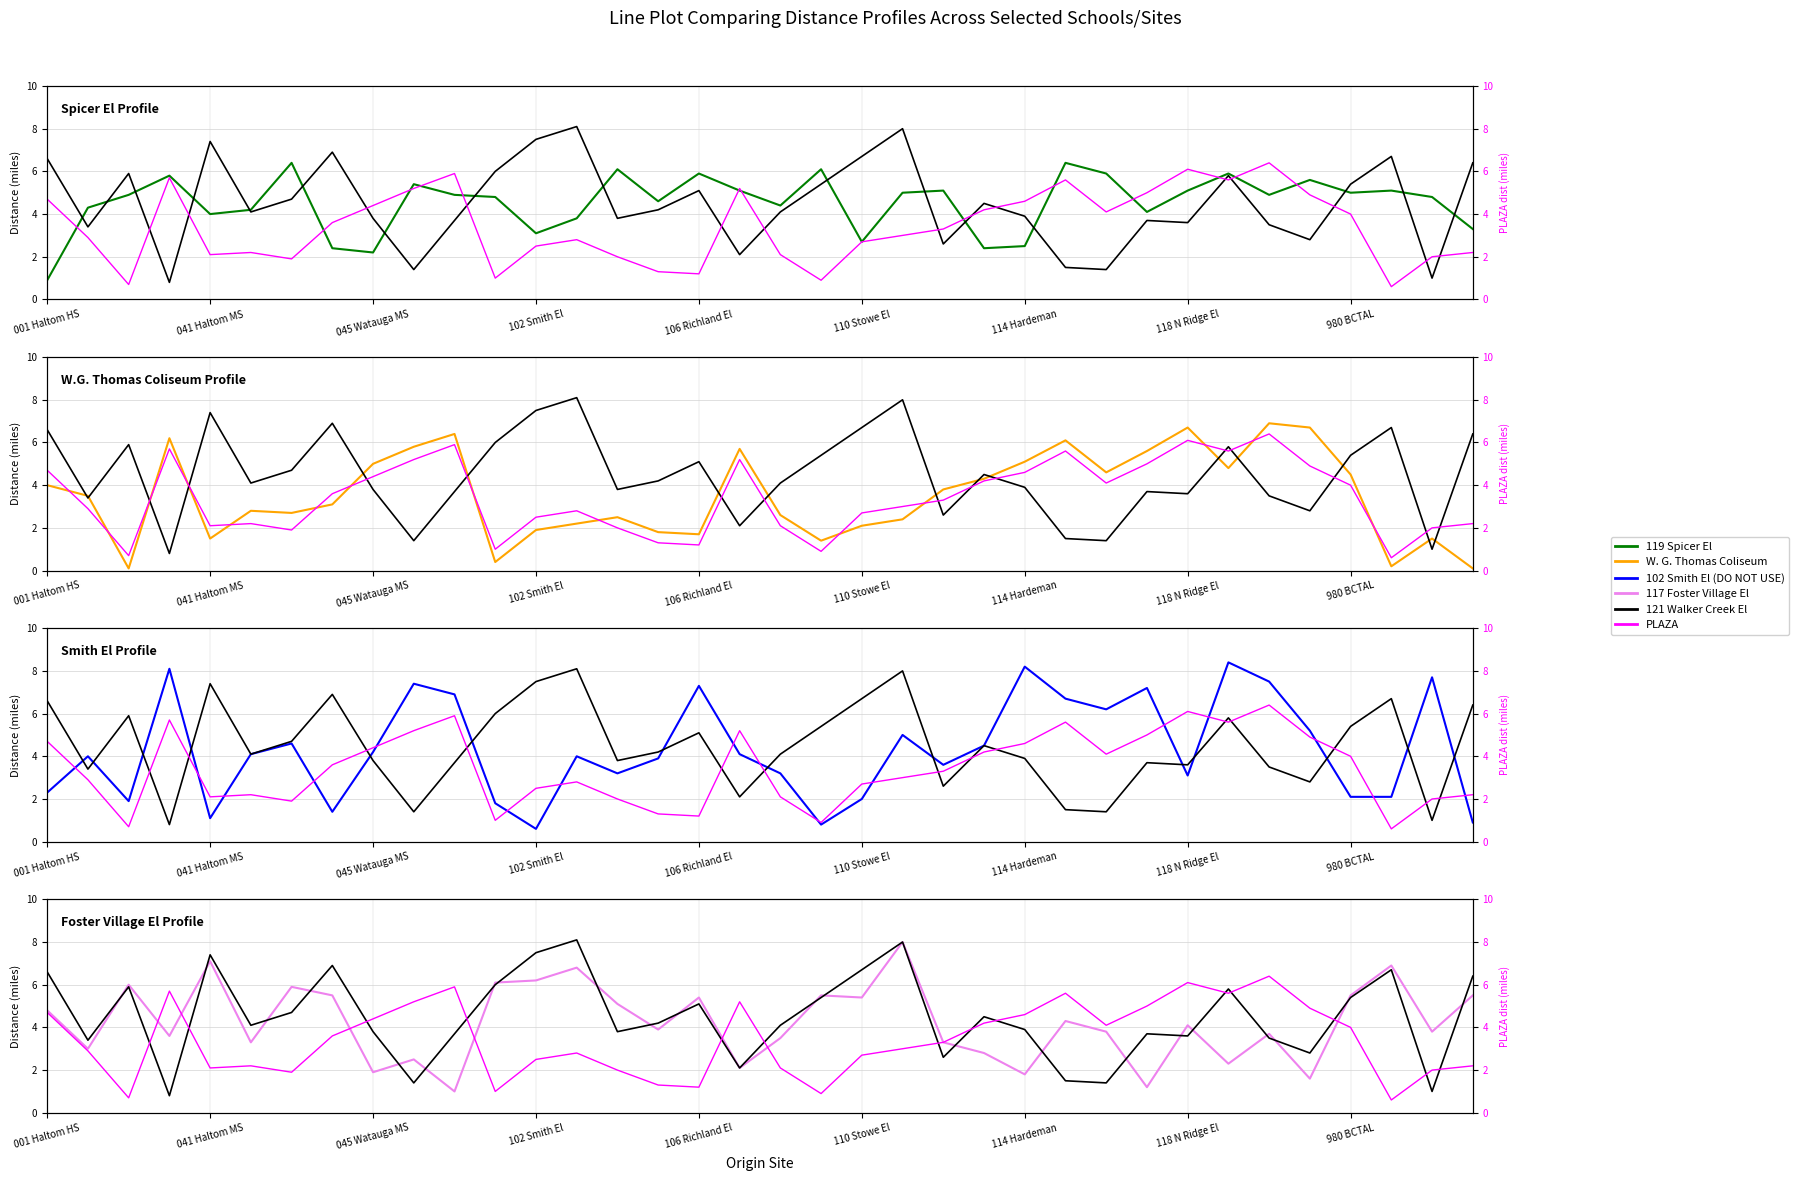

True or false: 121 Walker Creek El and W. G. Thomas Coliseum cross at least once.

True